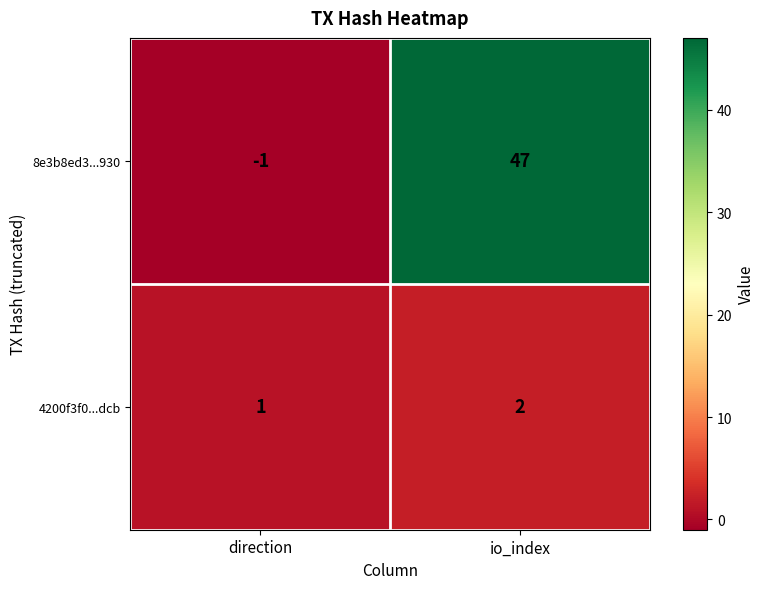

Reading right to left, extract all data points from this chart.

8e3b8ed3...930: 47	-1
4200f3f0...dcb: 2	1